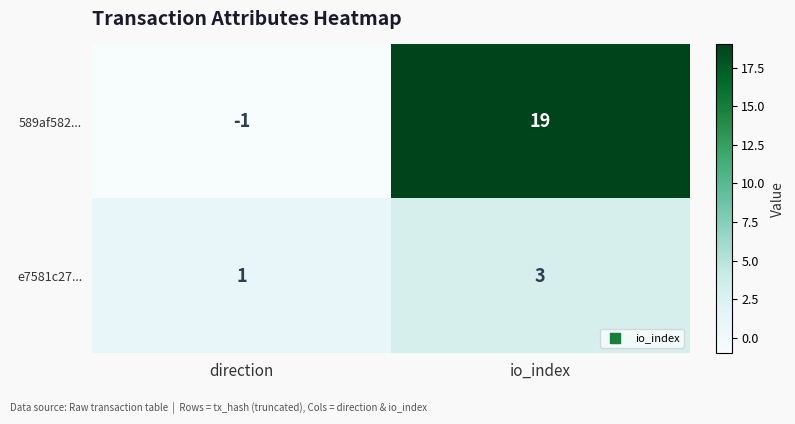

True or false: 589af582... has a value of 0 at direction.

False